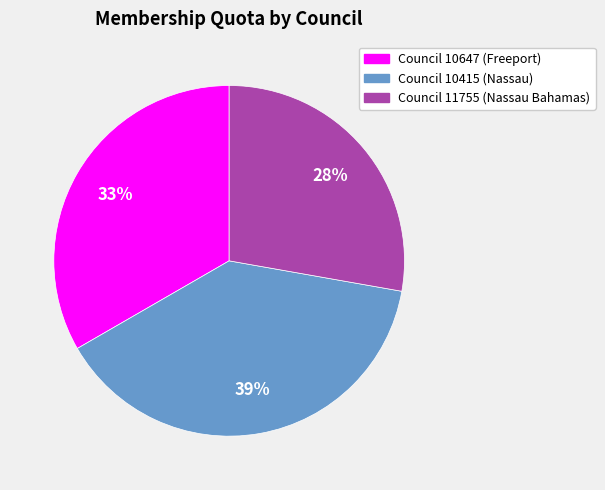

Is Council 10415 (Nassau) the majority of the pie?

No